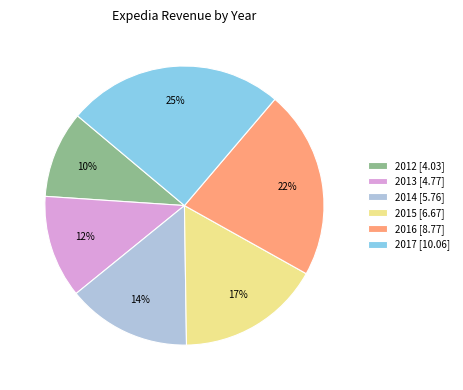

Do 2013 and 2015 together represent more than half of the pie?

No